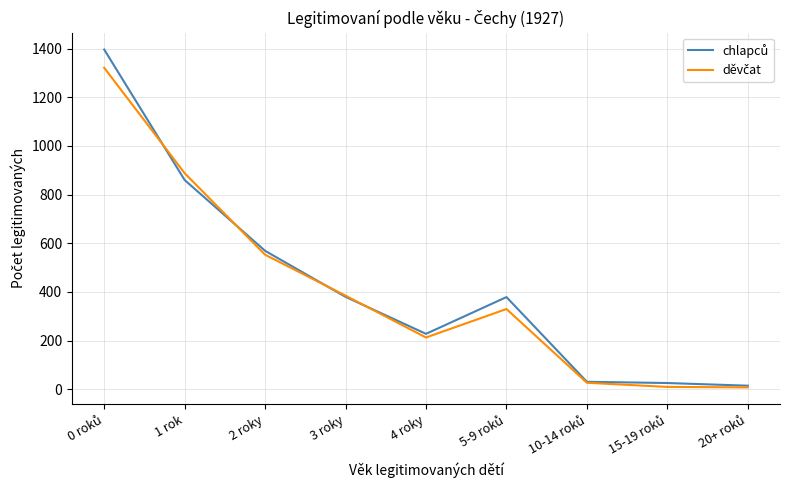

At how many categories does at least one series exceed 80?

6